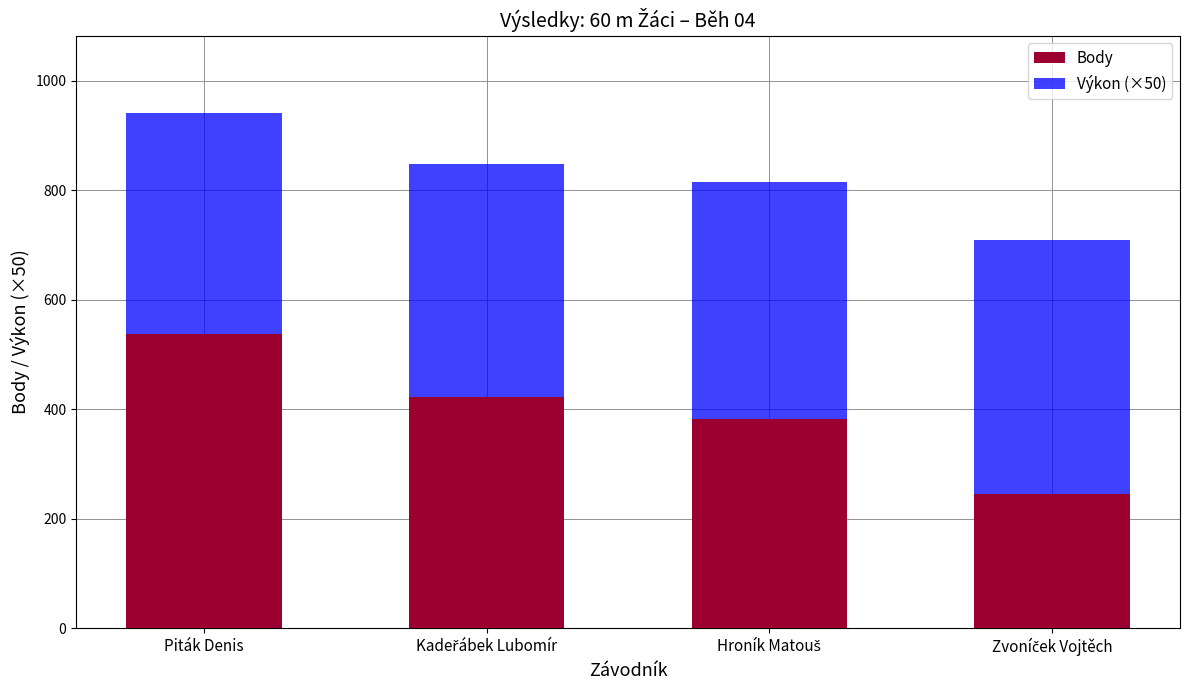

True or false: Body has a value of 118 at Piták Denis.

False